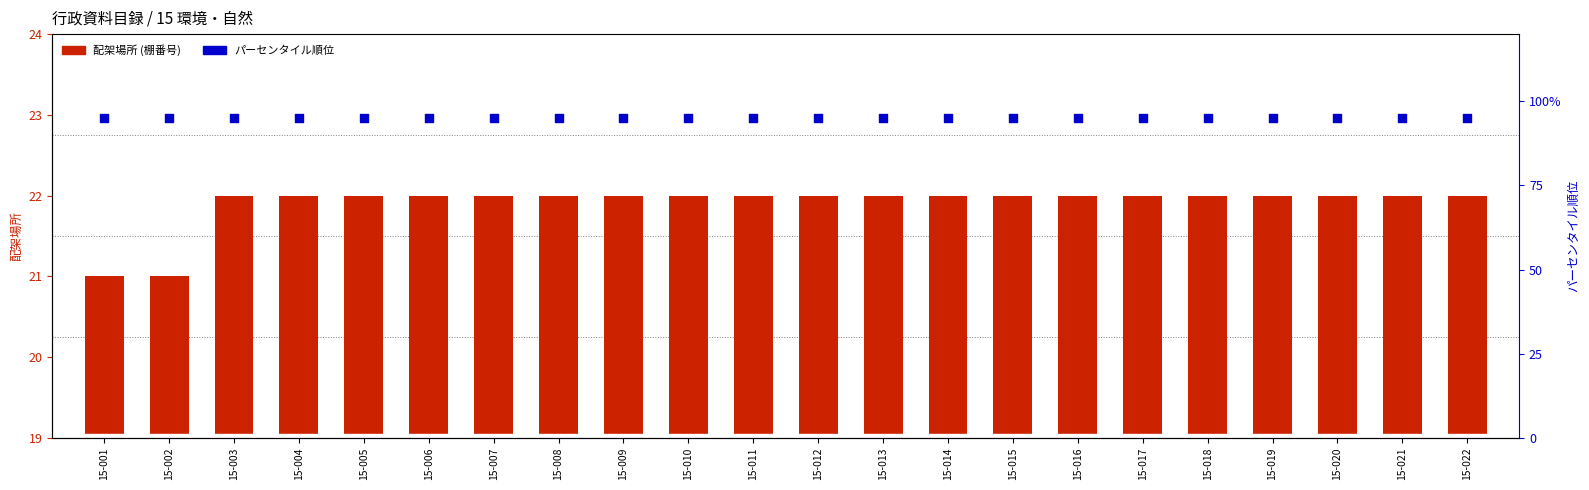

What is the total value across all series at 15-006?

117